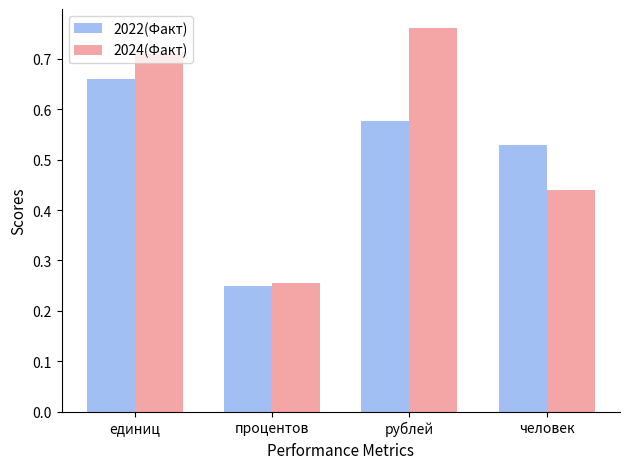

At which category is the sum across all series the highest?

единиц